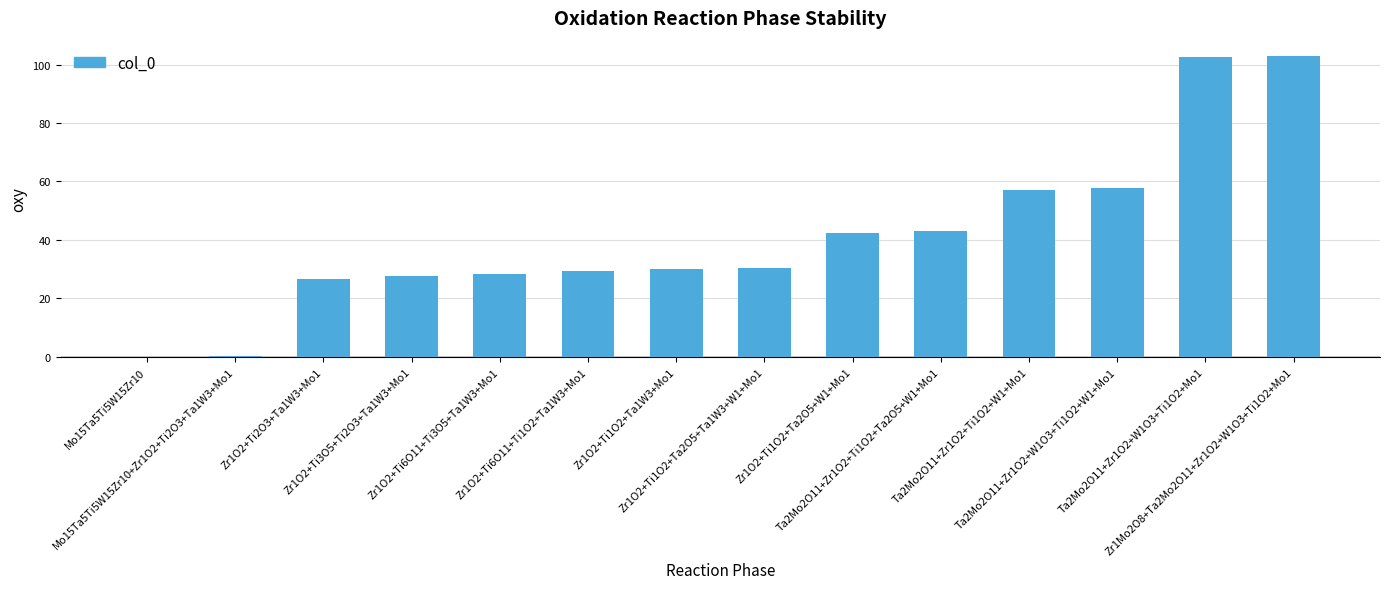

What is the approximate value at Zr1O2+Ti1O2+Ta2O5+W1+Mo1?

42.5